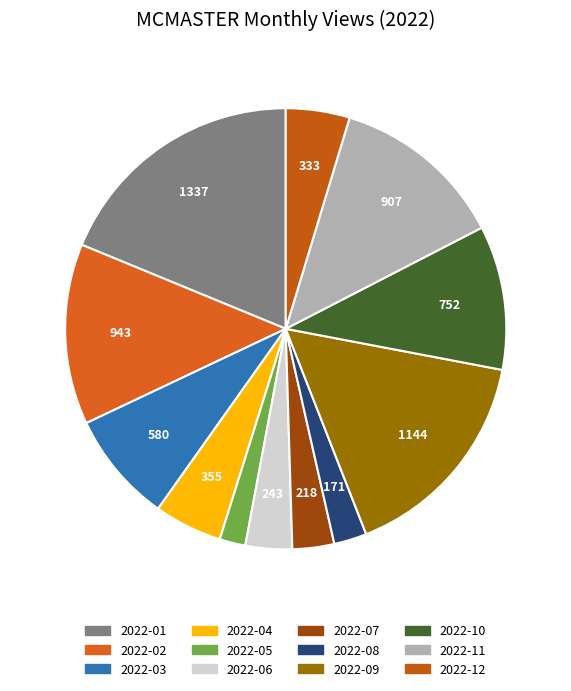

Do 2022-08 and 2022-07 together represent more than half of the pie?

No